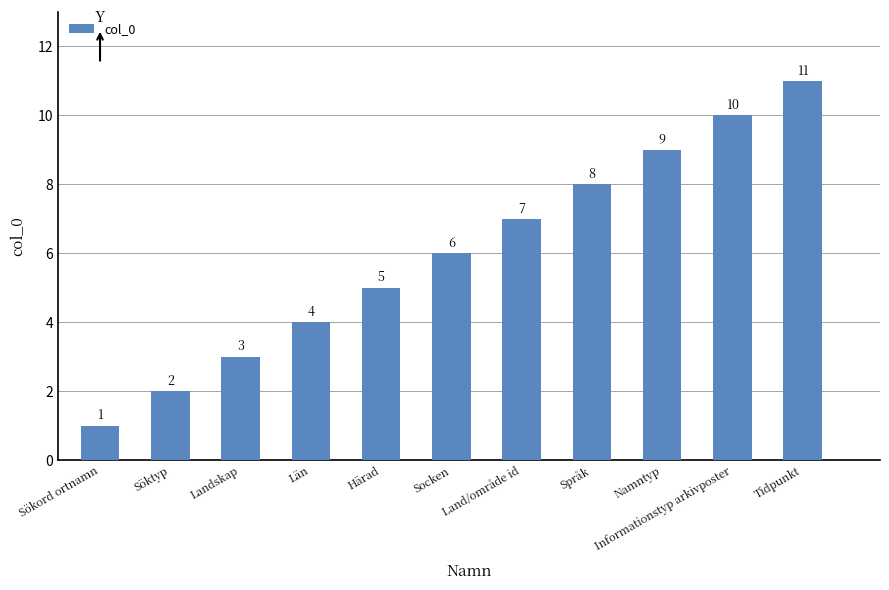

At which category does the chart reach its peak across all series?

Tidpunkt